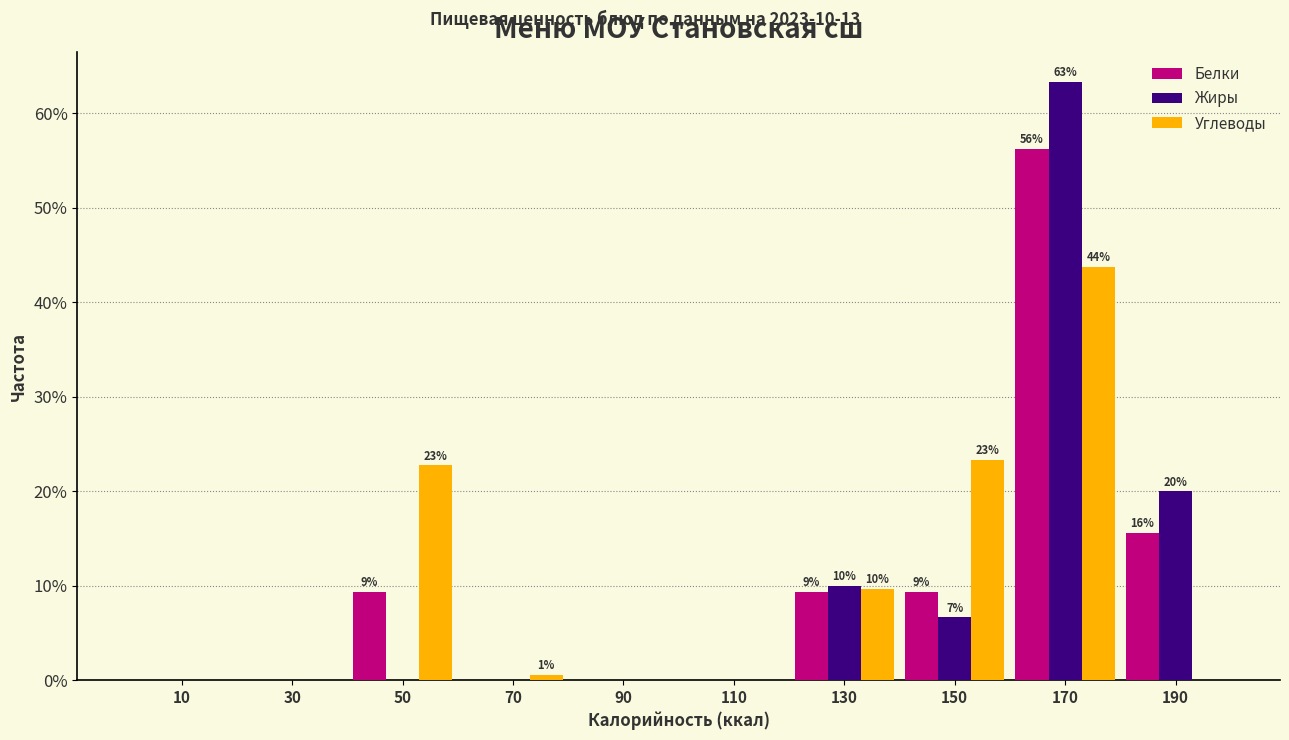

Is it true that Углеводы equals 22.7 at 50?

True